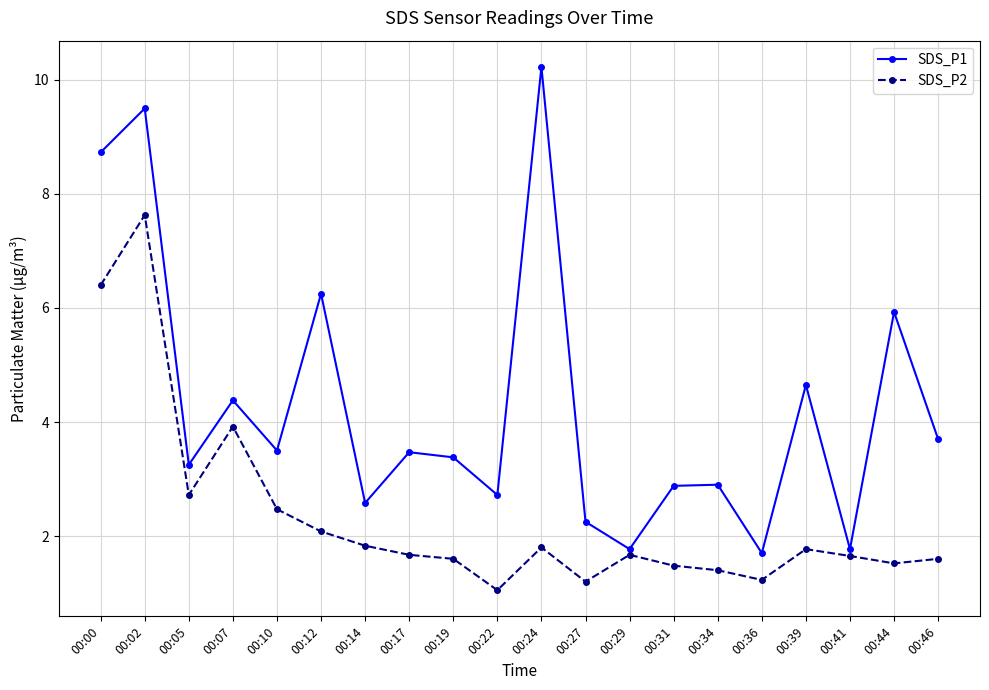

What is the maximum value for SDS_P2?

7.6